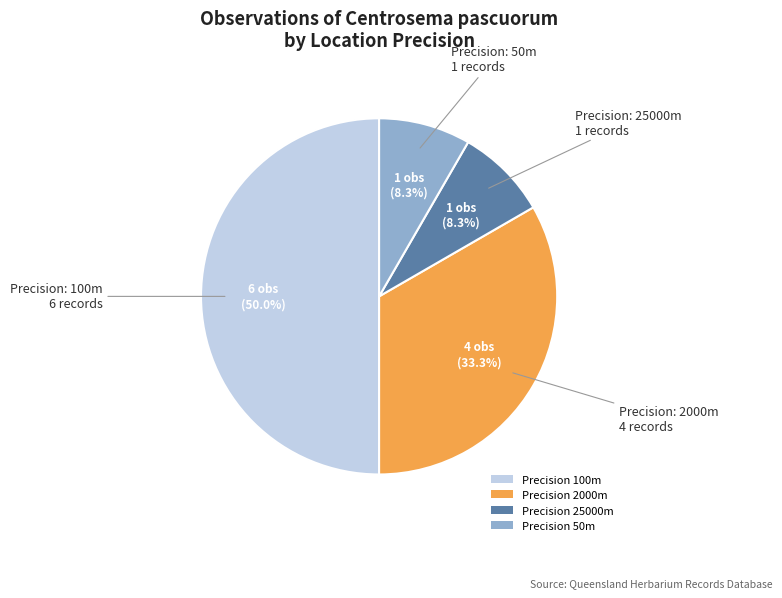

What portion of the pie excludes Precision 2000m?

66.7%